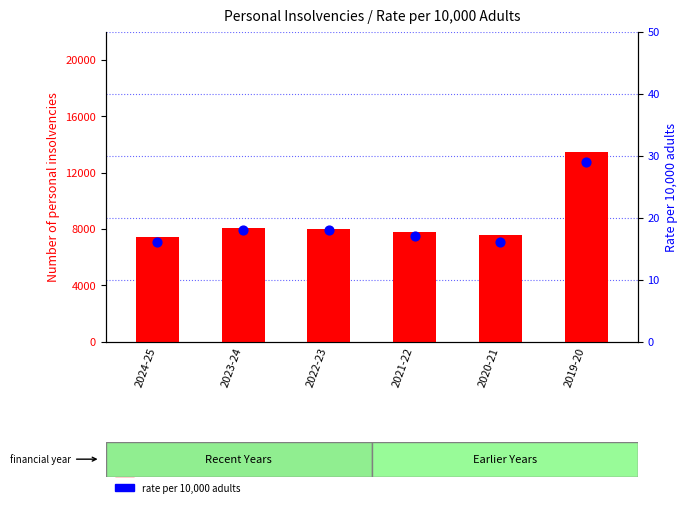

Which series contains the highest Y value?

count